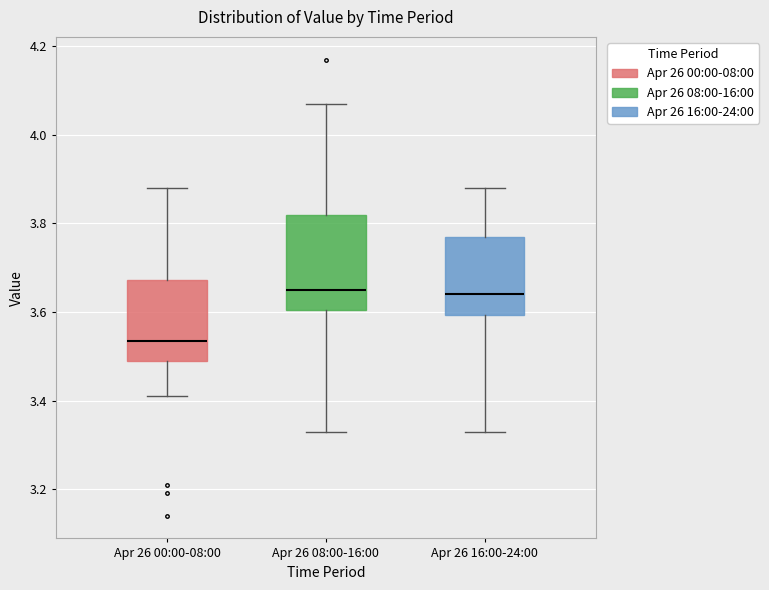

Reading left to right, transcribe this box plot: for each box, give where its median line is, the range the box spans, and where its two whiskers end, as read against the y-axis. The values are not printed on the chart, so give them approximately, as read against the axis.

Apr 26 00:00-08:00: median 3.54, box 3.50 to 3.68, whiskers 3.42 to 3.88
Apr 26 08:00-16:00: median 3.66, box 3.60 to 3.82, whiskers 3.34 to 4.08
Apr 26 16:00-24:00: median 3.64, box 3.60 to 3.78, whiskers 3.34 to 3.88